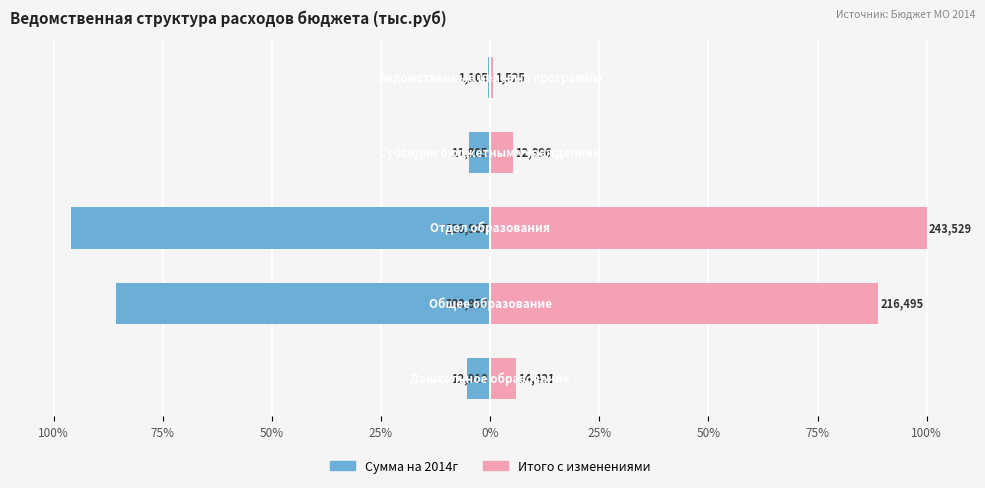

How many groups of bars are there?

5